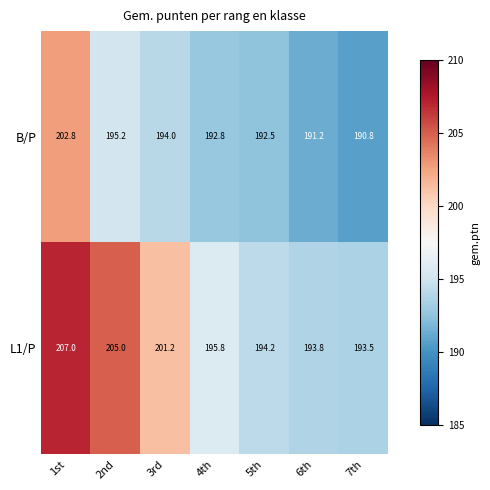

What is the difference between the maximum and minimum values in the B/P series?

12.0